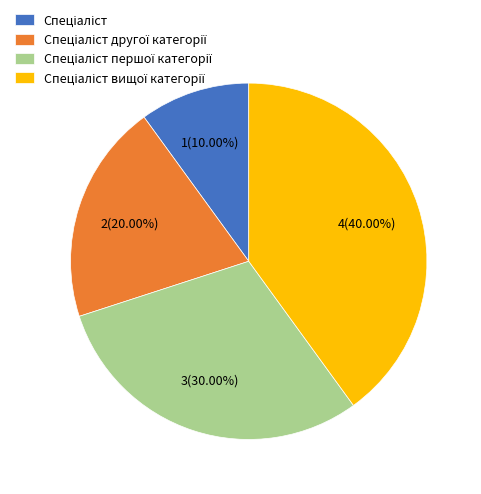

Does any single category account for the majority?

No